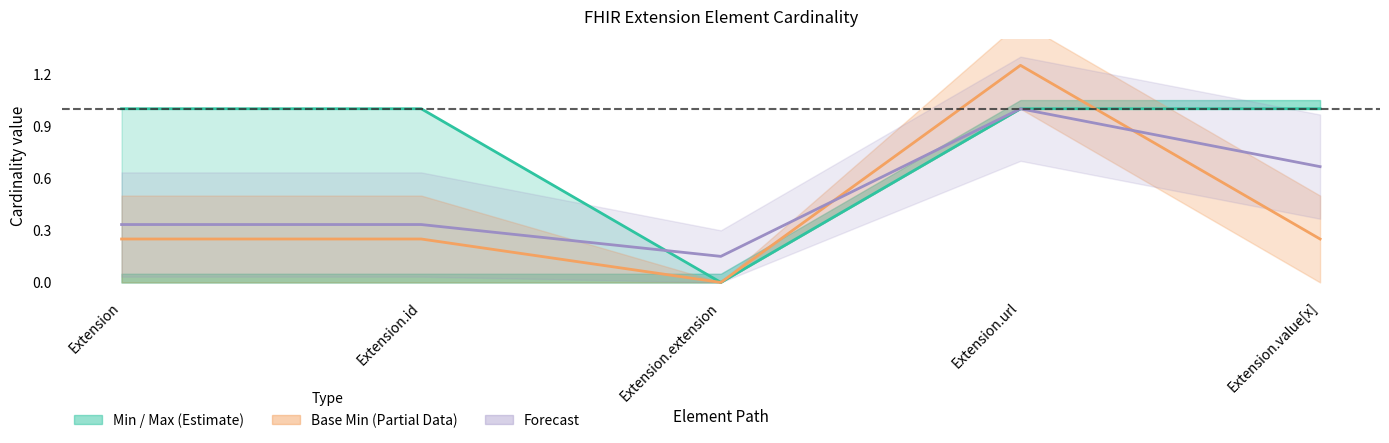

What is the average value of the Base Min center series?

0.4